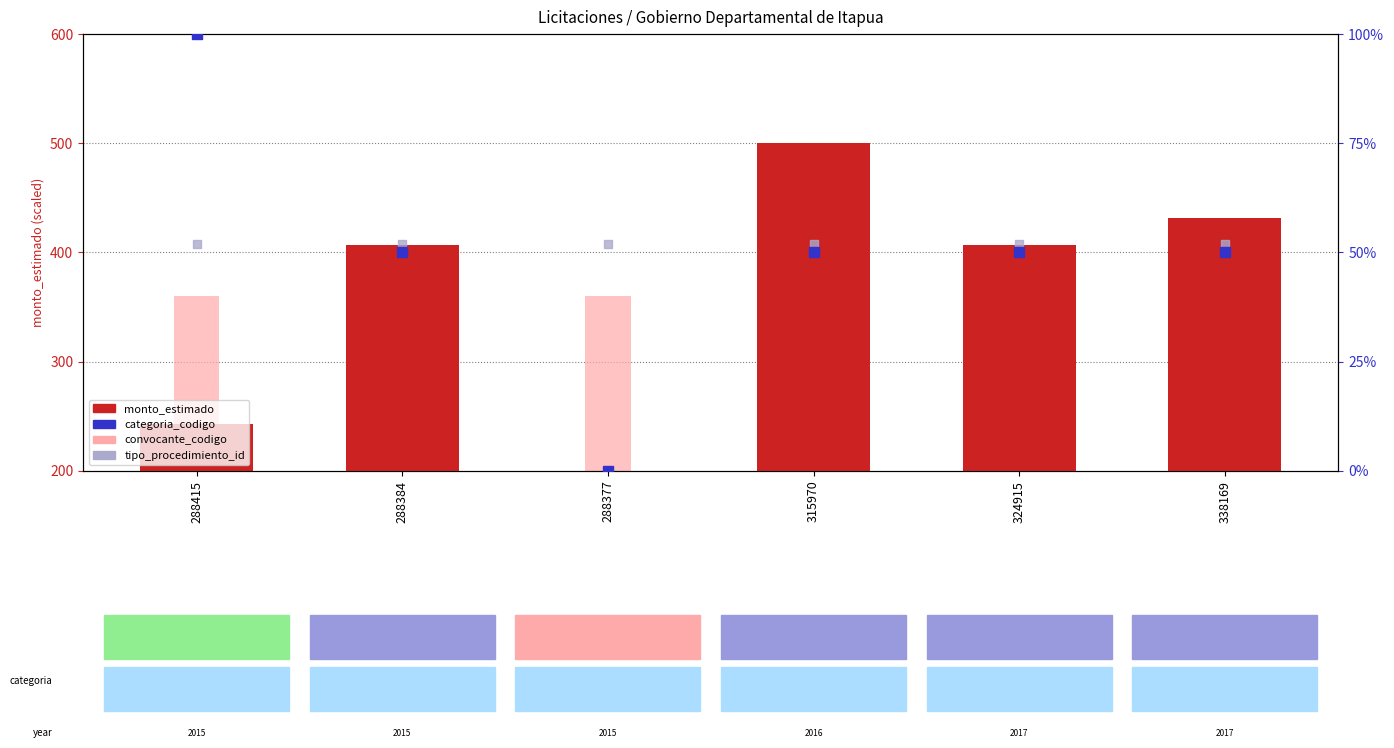

Which series contains the highest Y value?

monto_estimado